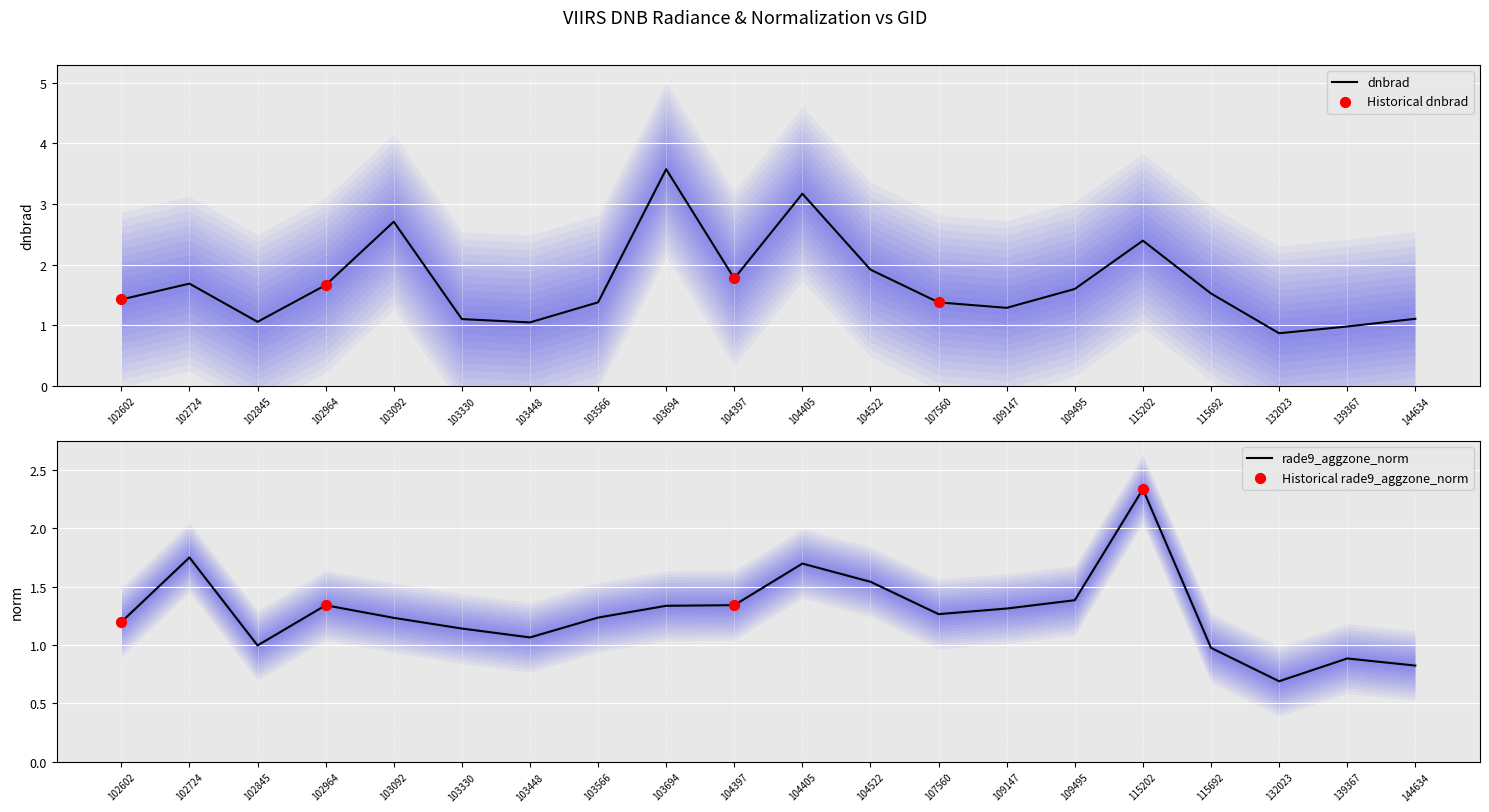

Which series has the widest spread of Y values?

dnbrad